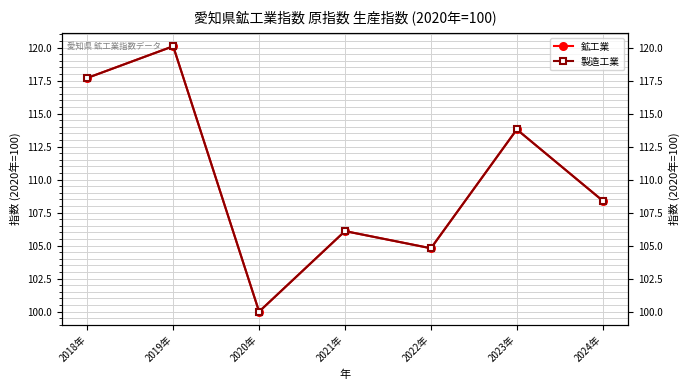

Rank the categories by 製造工業 value from highest to lowest.

2019年, 2018年, 2023年, 2024年, 2021年, 2022年, 2020年